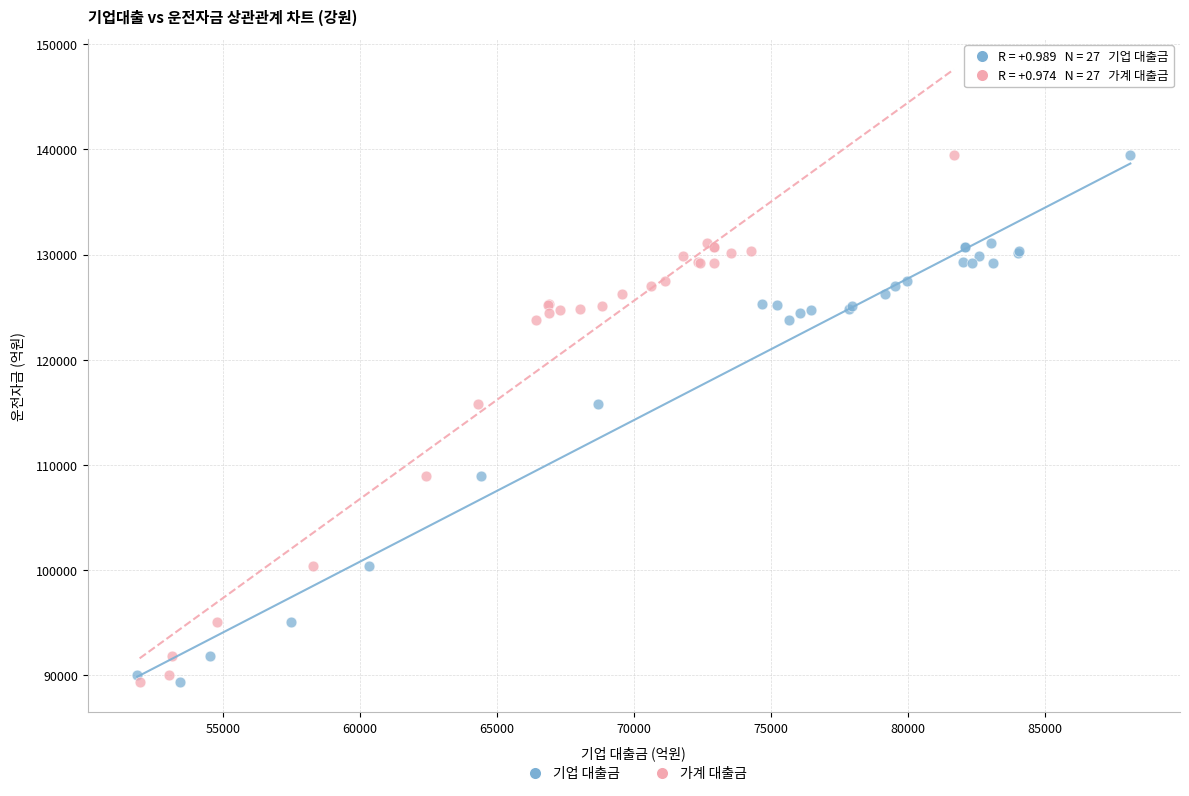

What are all the series names shown in the legend?

기업 대출금, 가계 대출금